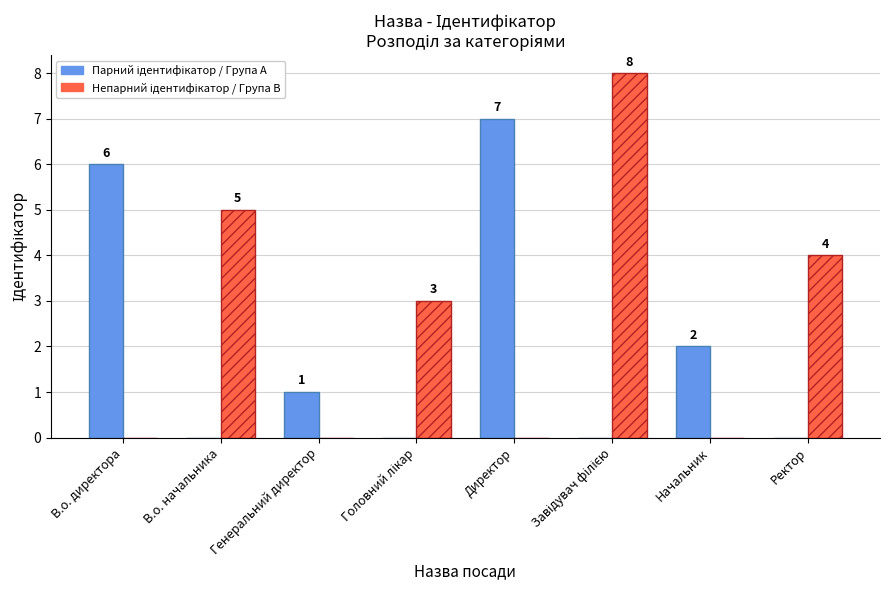

What is the total value across all series at В.о. директора?

6